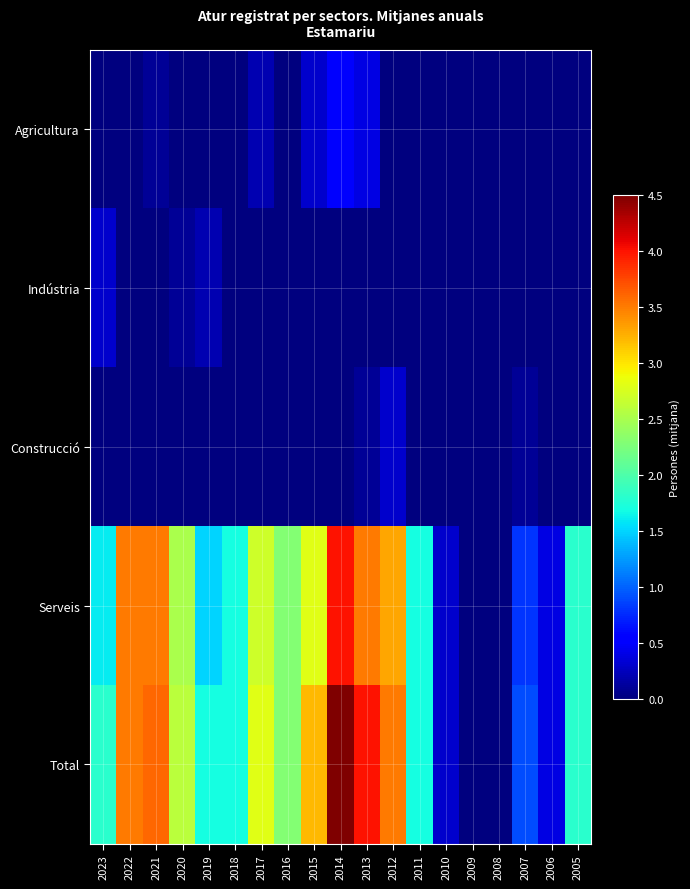

At how many categories does at least one series exceed 3?

6